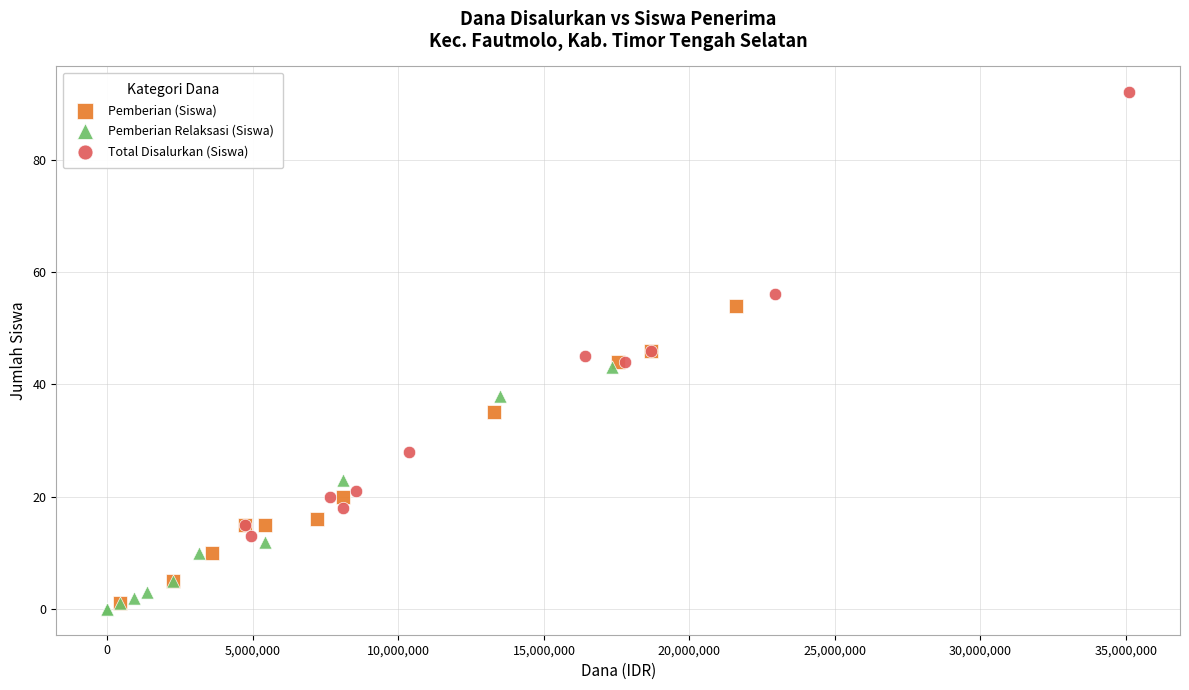

Which series has the widest spread of Y values?

Total Disalurkan (Siswa)